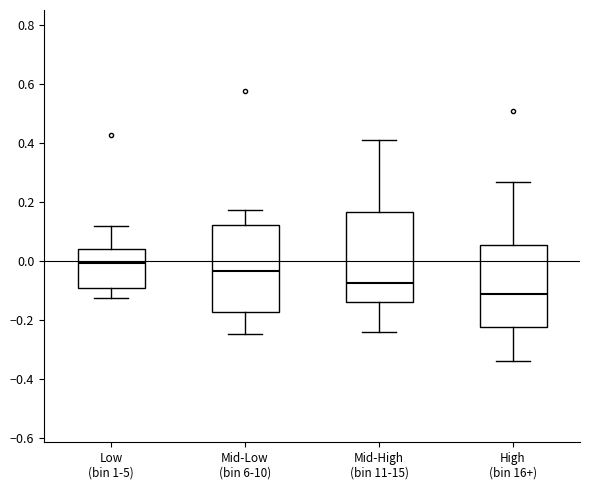

Reading left to right, read every box against the y-axis: the position of its median line, the range the box covers, and the ends of its whiskers. The values are not printed on the chart, so give them approximately, as read against the axis.

Low (bin 1-5): median 0.00, box -0.08 to 0.04, whiskers -0.12 to 0.12
Mid-Low (bin 6-10): median -0.04, box -0.18 to 0.12, whiskers -0.24 to 0.18
Mid-High (bin 11-15): median -0.08, box -0.14 to 0.16, whiskers -0.24 to 0.40
High (bin 16+): median -0.12, box -0.22 to 0.06, whiskers -0.34 to 0.26